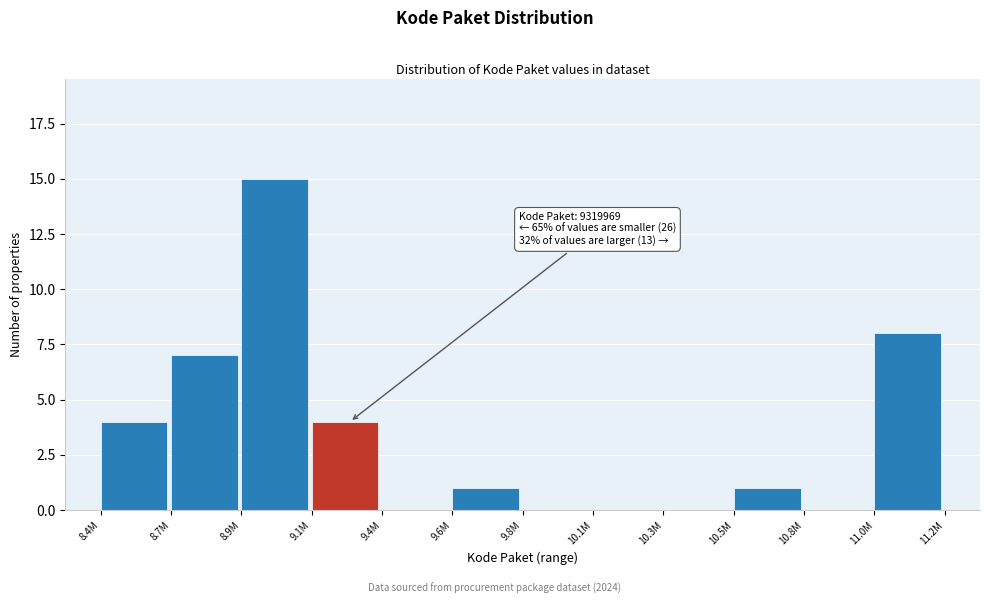

Reading right to left, what are all the values shown in this chart?

11.0M=8	10.8M=0	10.5M=1	10.3M=0	10.1M=0	9.8M=0	9.6M=1	9.4M=0	9.1M=4	8.9M=15	8.7M=7	8.4M=4